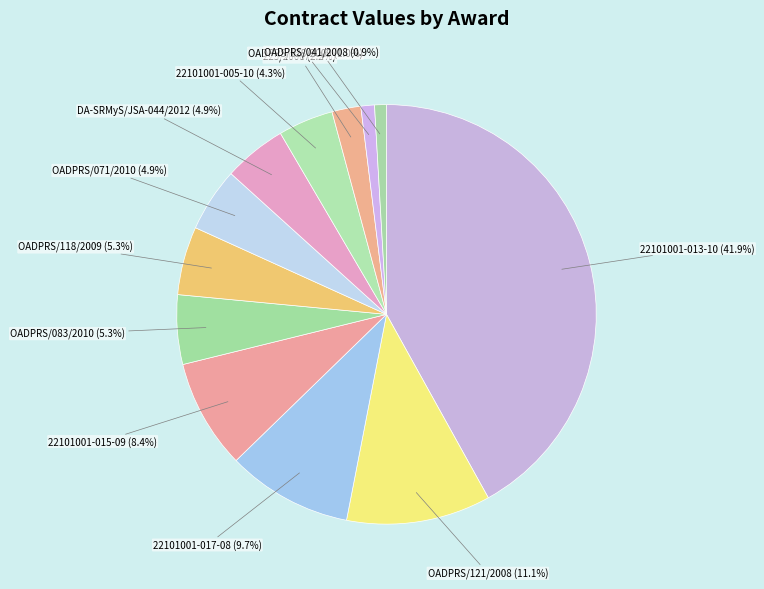

Is it true that OADPRS/128/2009 is 1% of the pie?

True